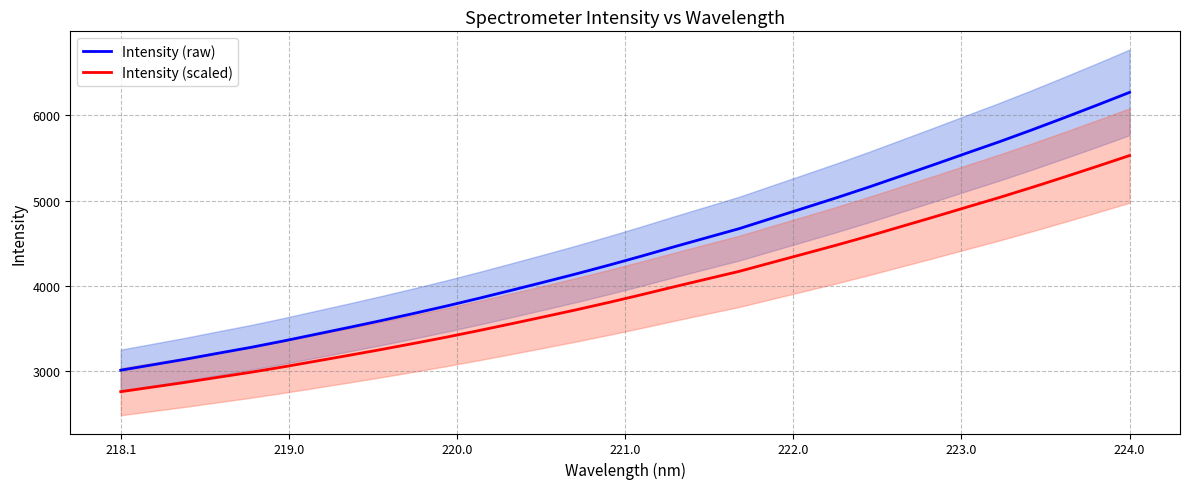

True or false: Intensity (scaled) and Intensity (raw) intersect in this chart.

False